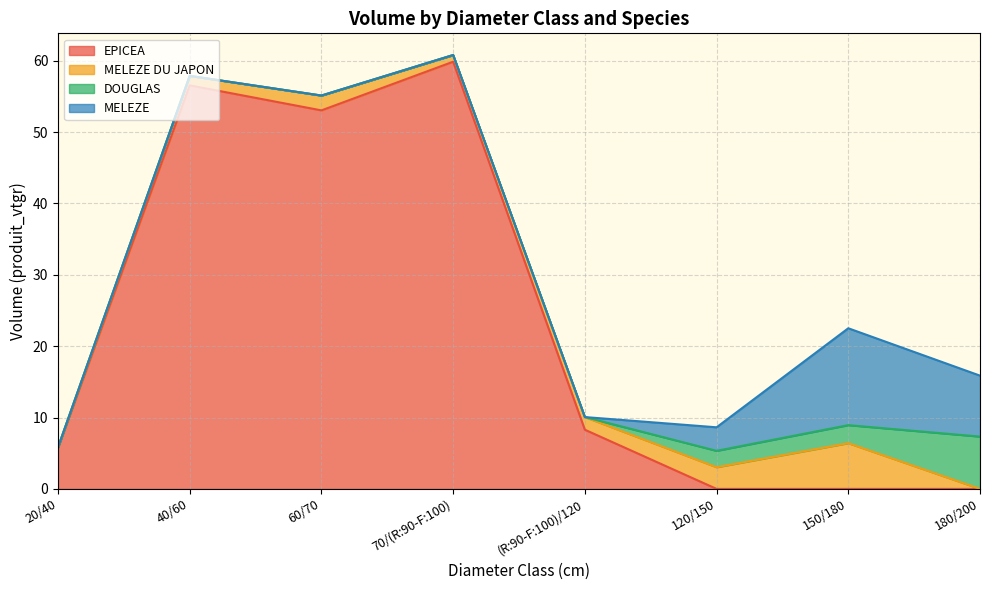

How many values in DOUGLAS are above zero?

3